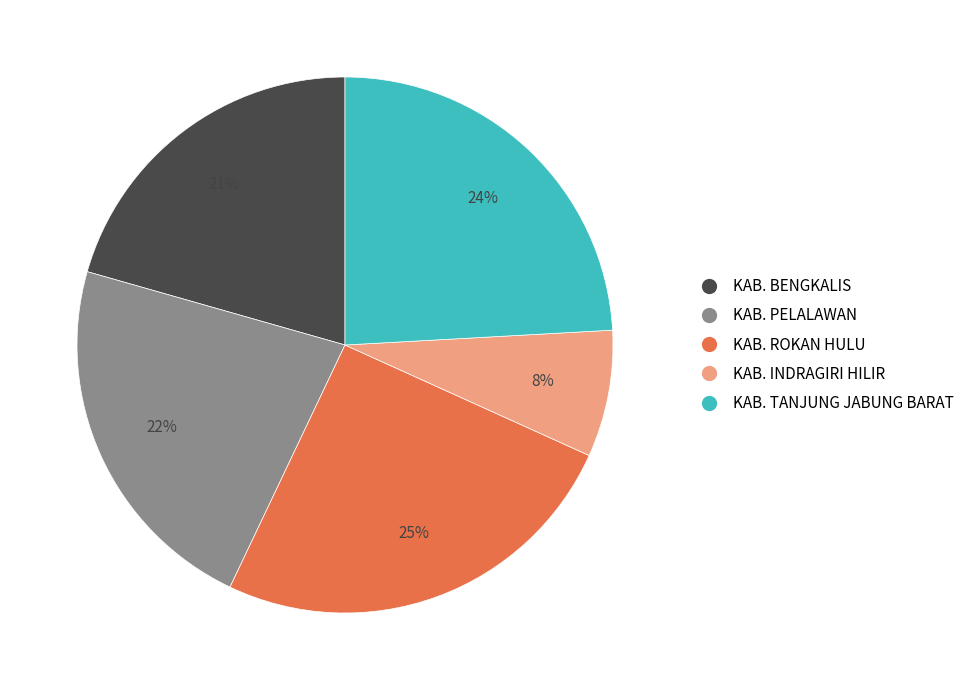

Rank the categories by value from highest to lowest.

KAB. ROKAN HULU, KAB. TANJUNG JABUNG BARAT, KAB. PELALAWAN, KAB. BENGKALIS, KAB. INDRAGIRI HILIR